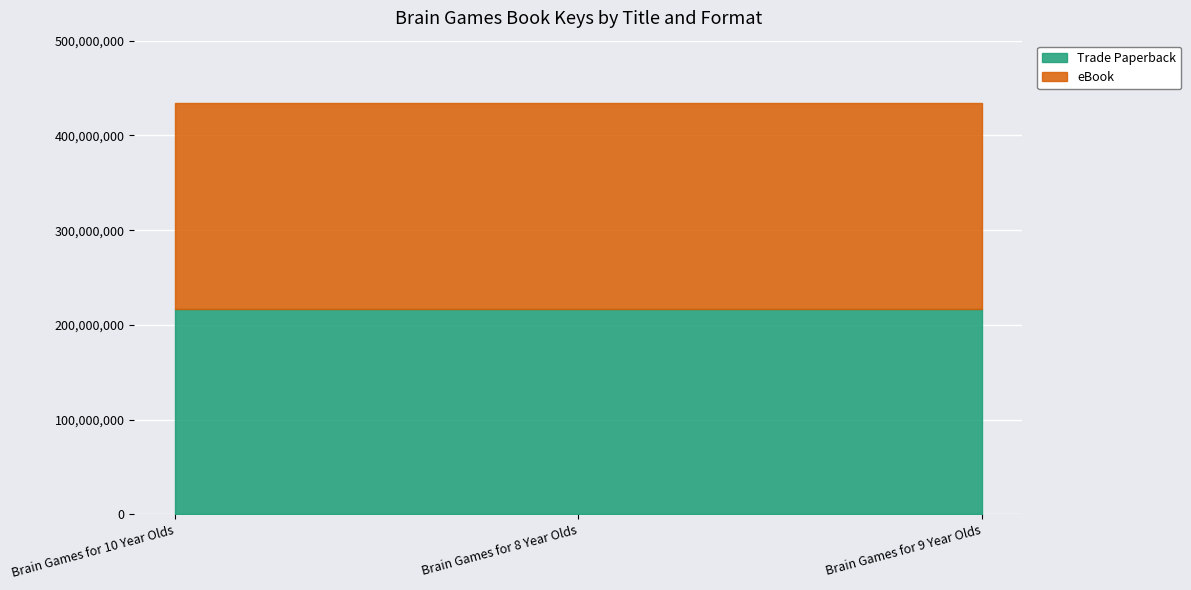

At which category is the sum across all series the highest?

Brain Games for 10 Year Olds